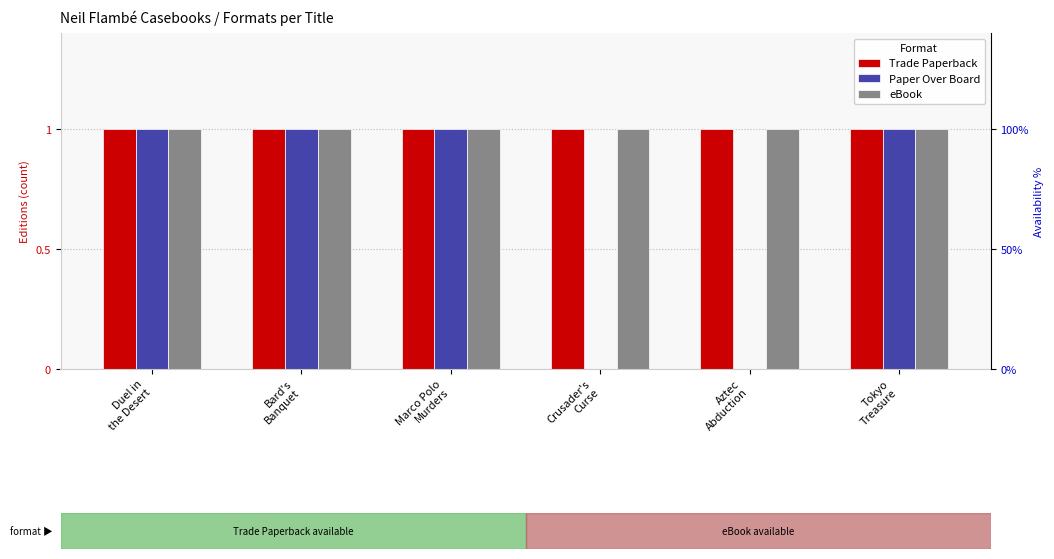

Reading left to right, transcribe all the data shown in this chart.

Trade Paperback: 1	1	1	1	1	1
Paper Over Board: 1	1	1	0	0	1
eBook: 1	1	1	1	1	1